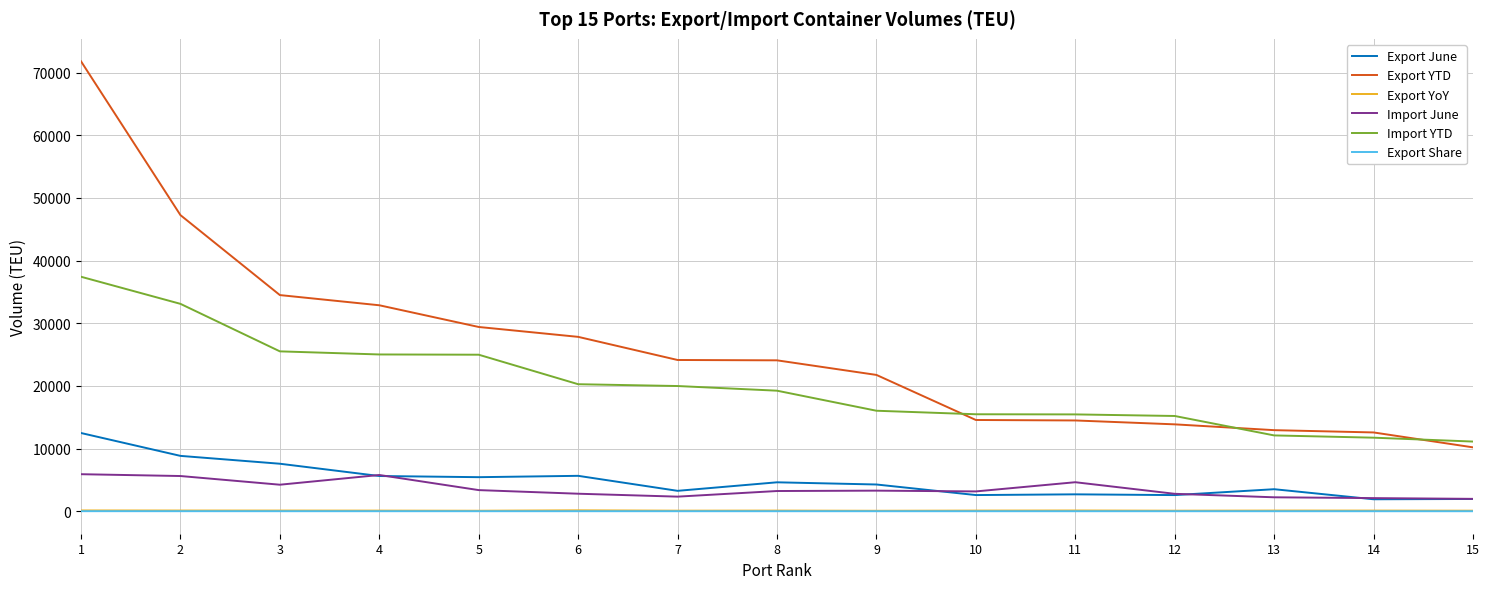

True or false: Import June and Export YTD intersect in this chart.

False